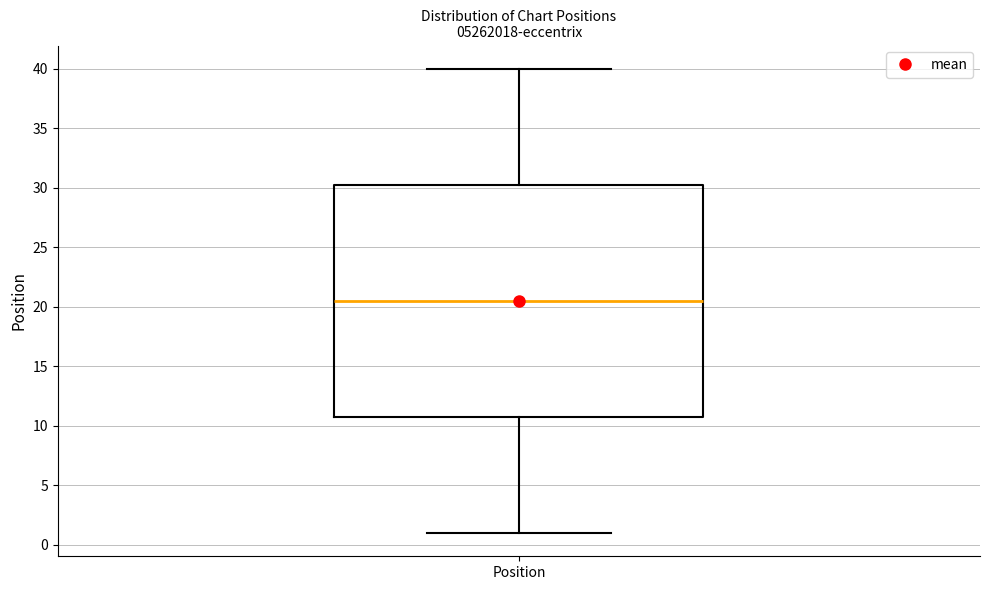

Transcribe this box plot: give where the median line is, the range the box spans, and where the two whiskers end, as read against the y-axis. The values are not printed on the chart, so give them approximately, as read against the axis.

median 20.5, box 11.0 to 30.5, whiskers 1.0 to 40.0